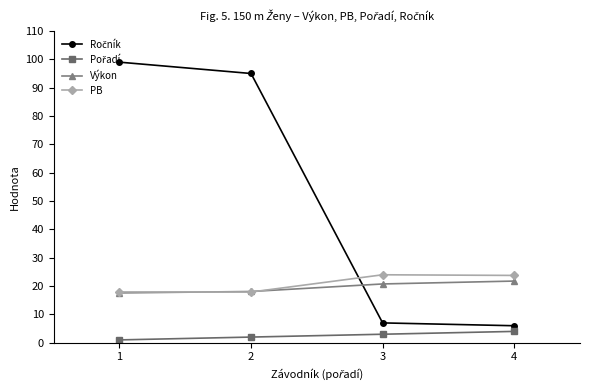

What is the difference between the highest and lowest values at 3?

21.0